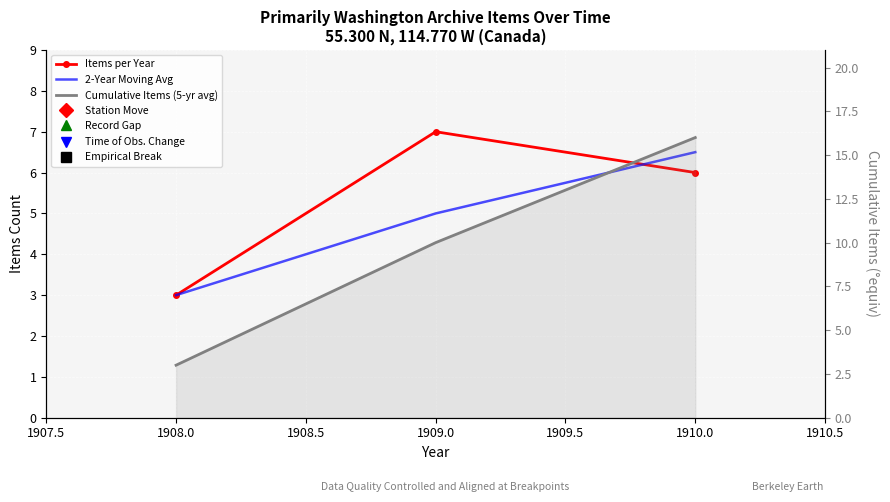

What are all the series names shown in the legend?

Items per Year, 2-Year Moving Avg, Cumulative Items (5-yr avg)